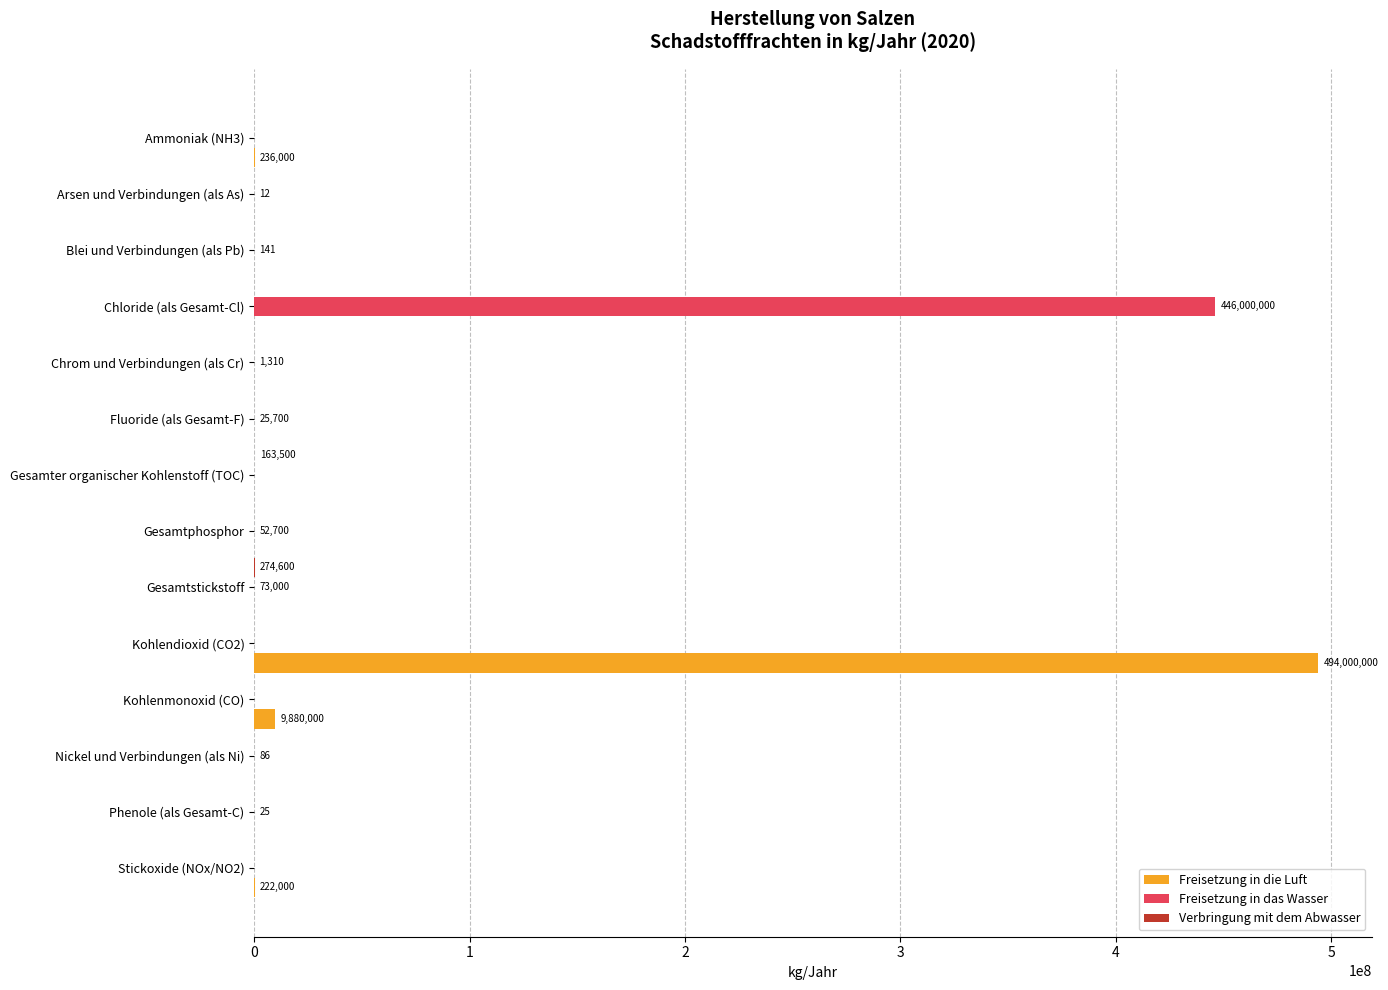

What is the total value across all series at Chloride (als Gesamt-Cl)?

446000000